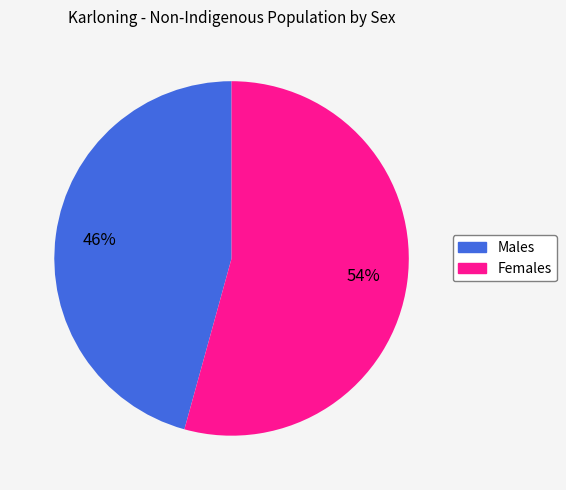

Is the sum of Males and Females greater than half?

Yes